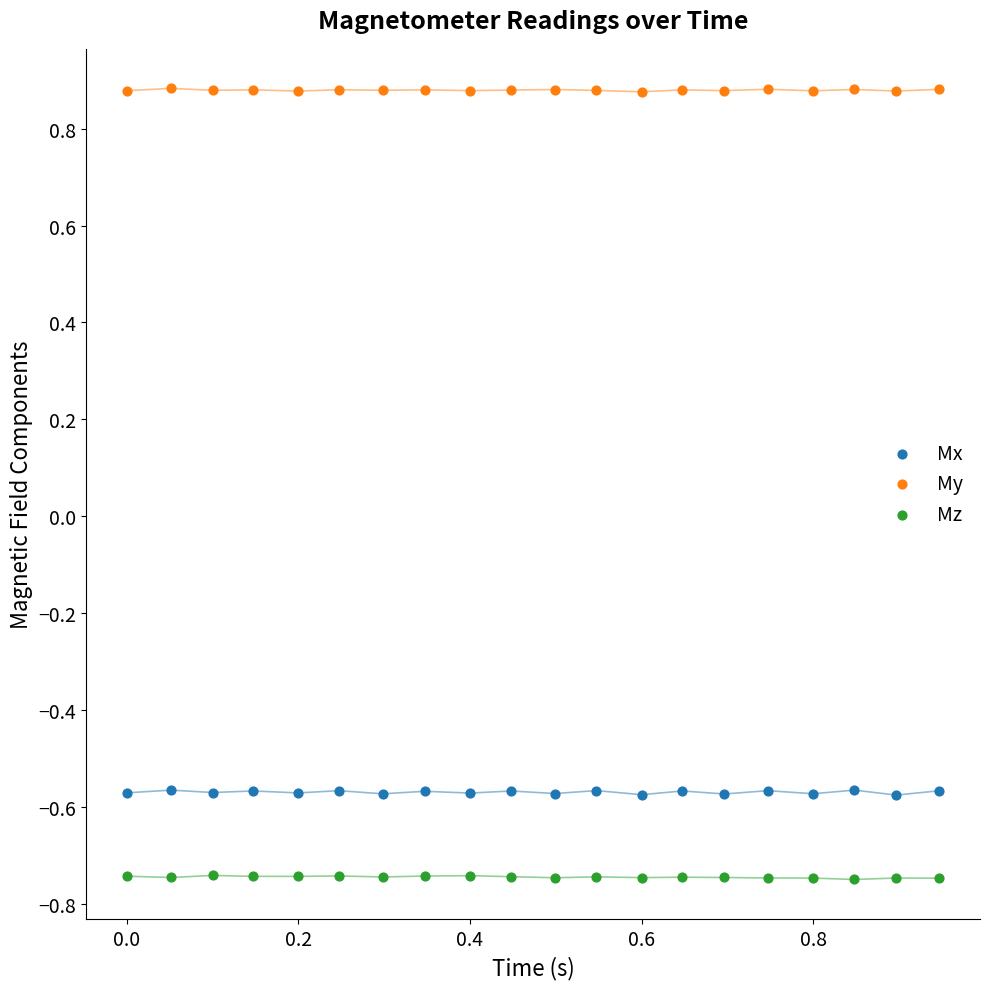

Which series reaches the maximum Y coordinate?

My